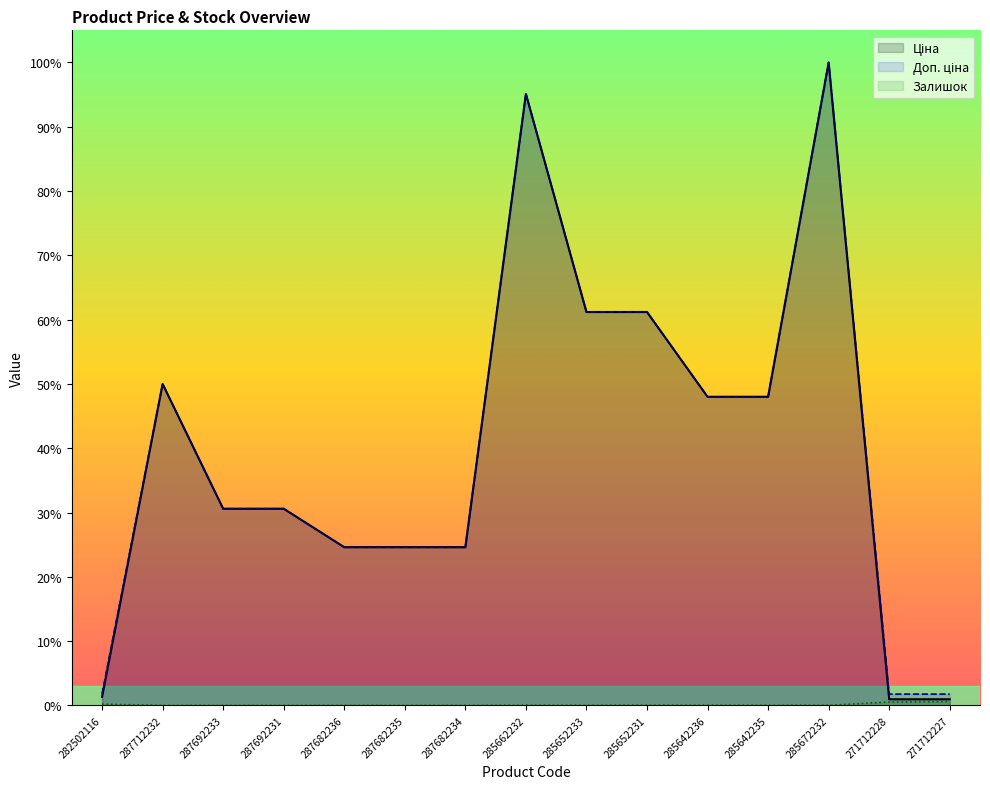

True or false: Ціна and Доп. ціна cross at least once.

False